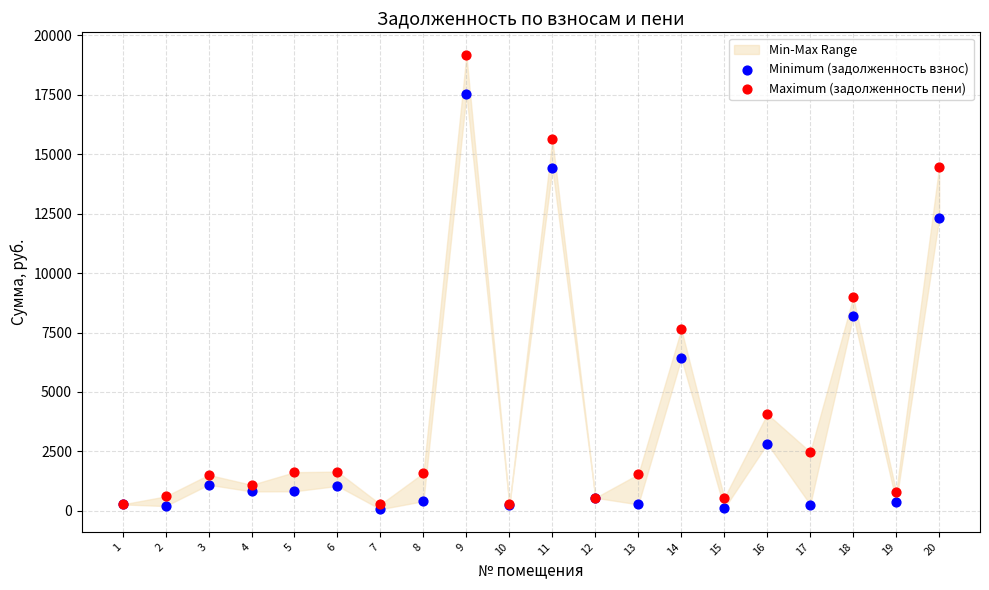

Across all series, what Y value is closest to 9619?

8983.2